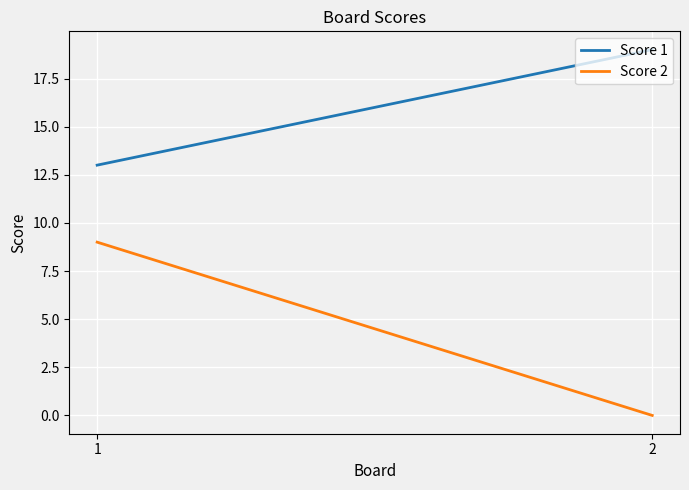

Reading left to right, what are all the values shown in this chart?

Score 1: 1=13	2=19
Score 2: 1=9	2=0